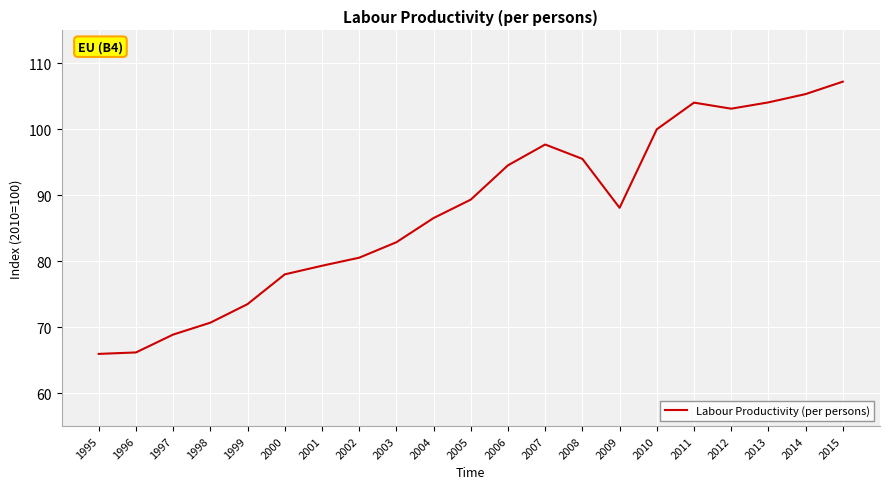

What value does the data have at 2011?

104.0